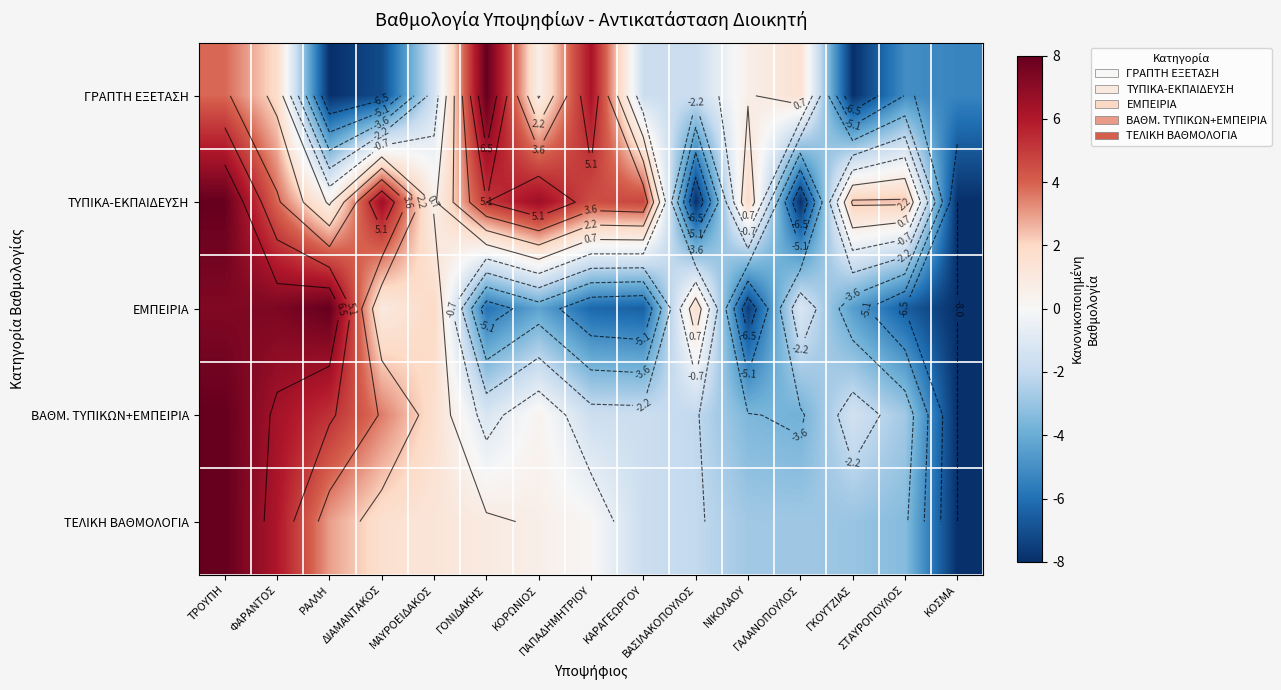

List the series in order of their peak value, lowest first.

ΓΡΑΠΤΗ ΕΞΕΤΑΣΗ, ΤΥΠΙΚΑ-ΕΚΠΑΙΔΕΥΣΗ, ΕΜΠΕΙΡΙΑ, ΒΑΘΜ. ΤΥΠΙΚΩΝ+ΕΜΠΕΙΡΙΑ, ΤΕΛΙΚΗ ΒΑΘΜΟΛΟΓΙΑ